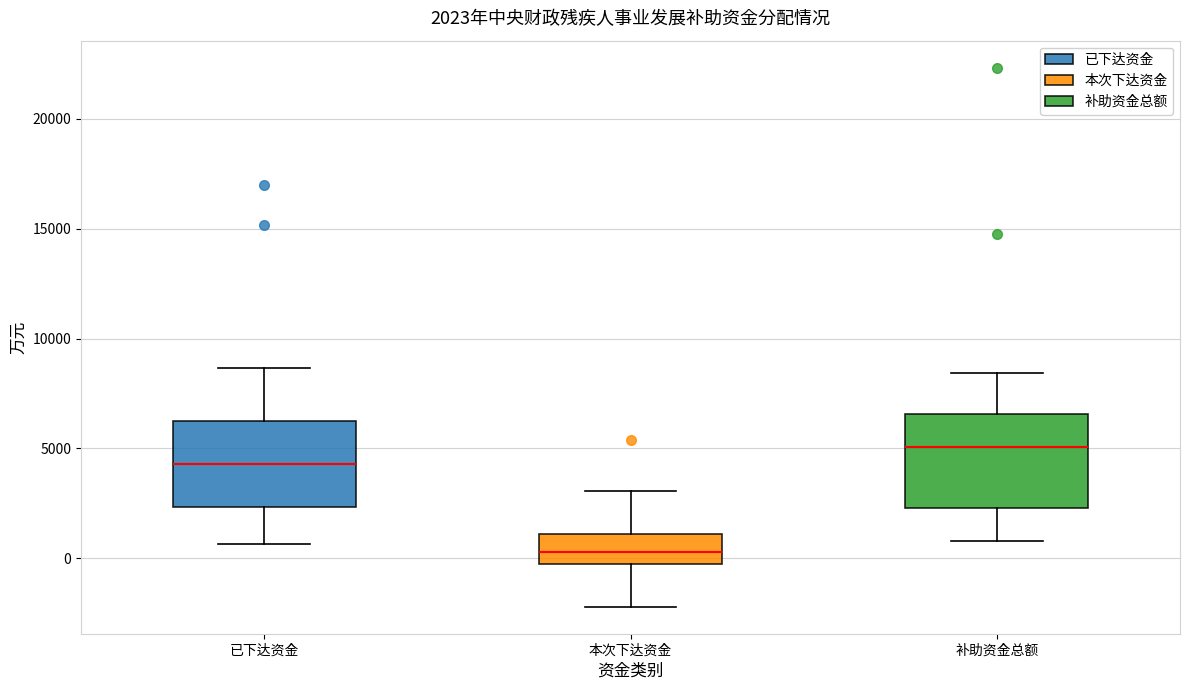

Which box has the lowest median line?

本次下达资金